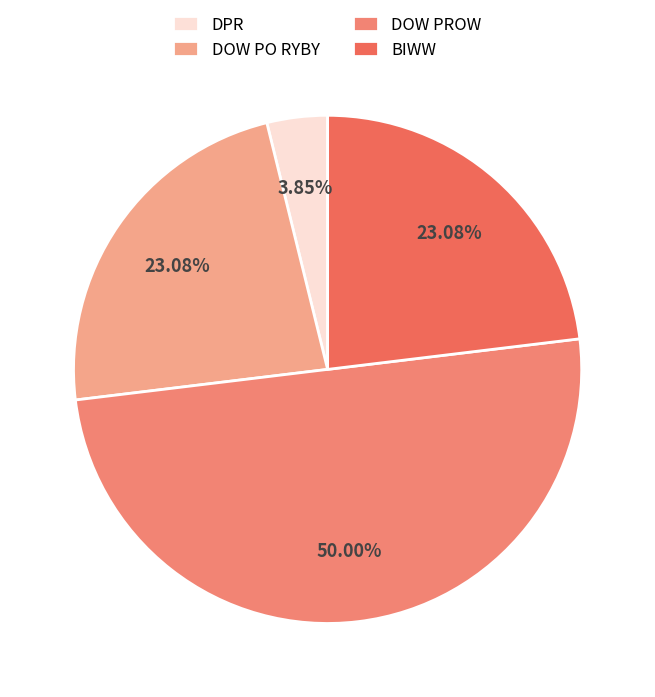

To the nearest percent, what is the difference between the DOW PROW and BIWW slice percentages?

27%